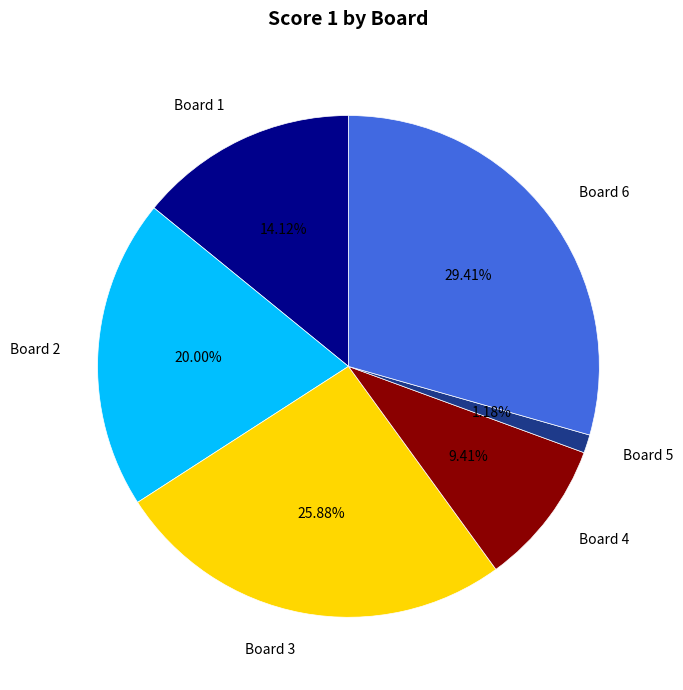

Combined, do Board 6 and Board 3 account for over 50%?

Yes